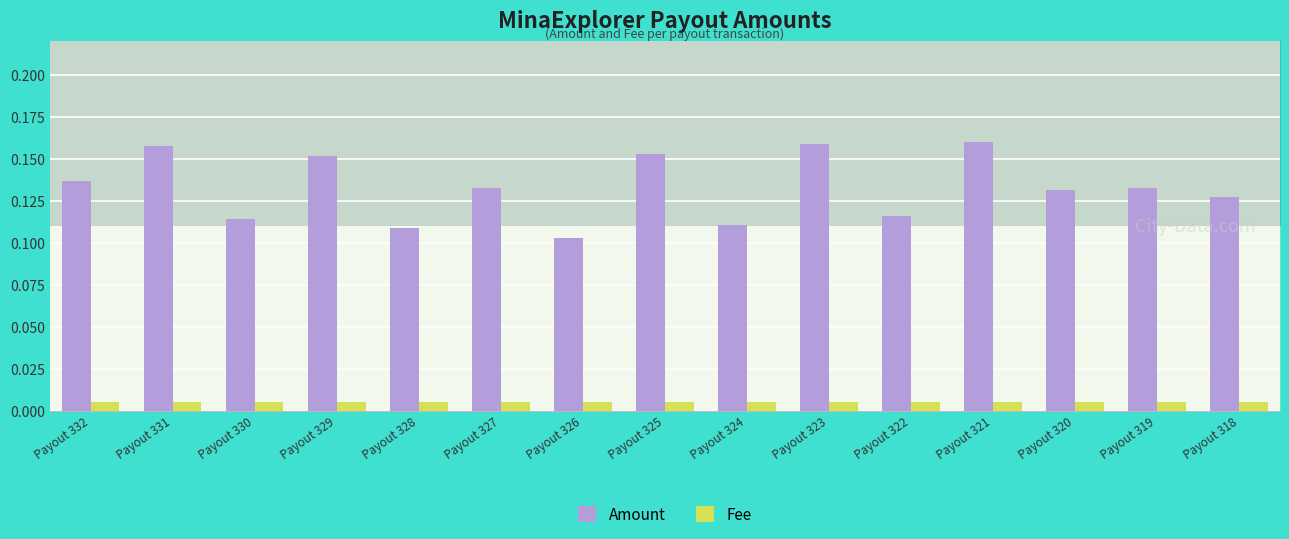

Which category has the lowest value across all series?

Payout 326